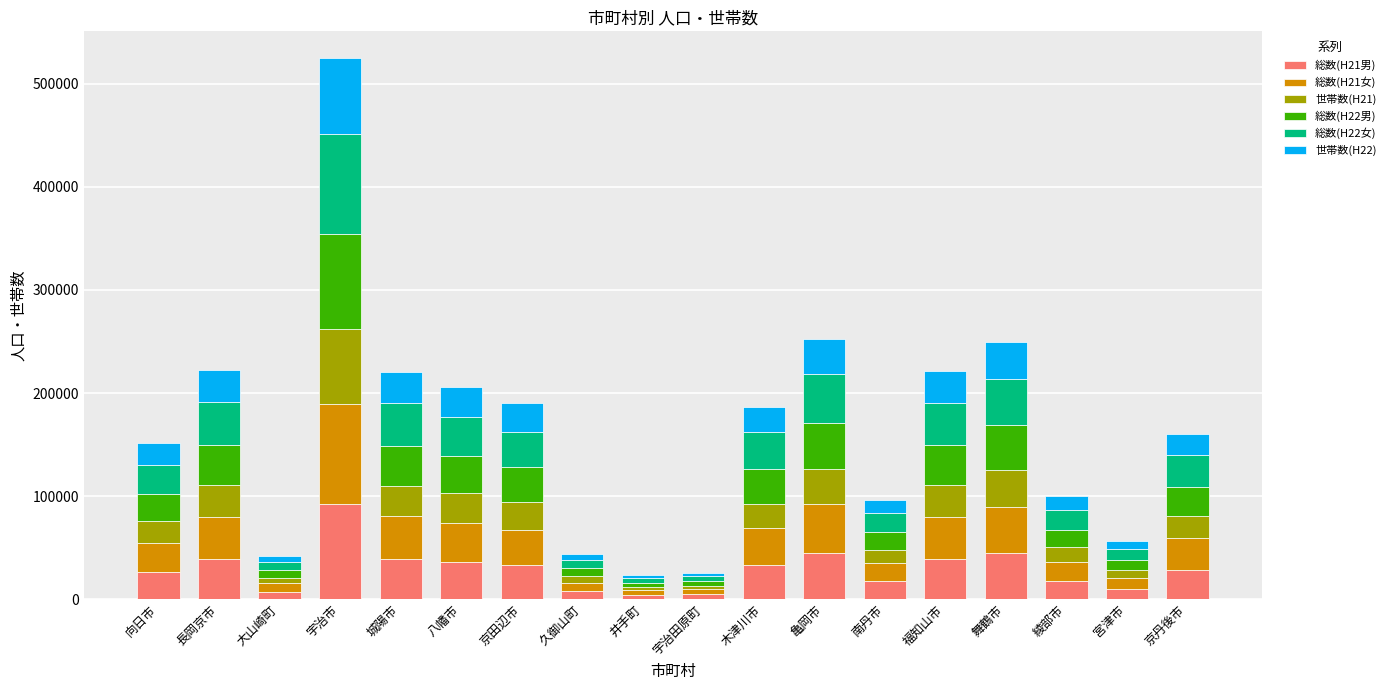

At which label does 総数(H21男) reach its peak?

宇治市